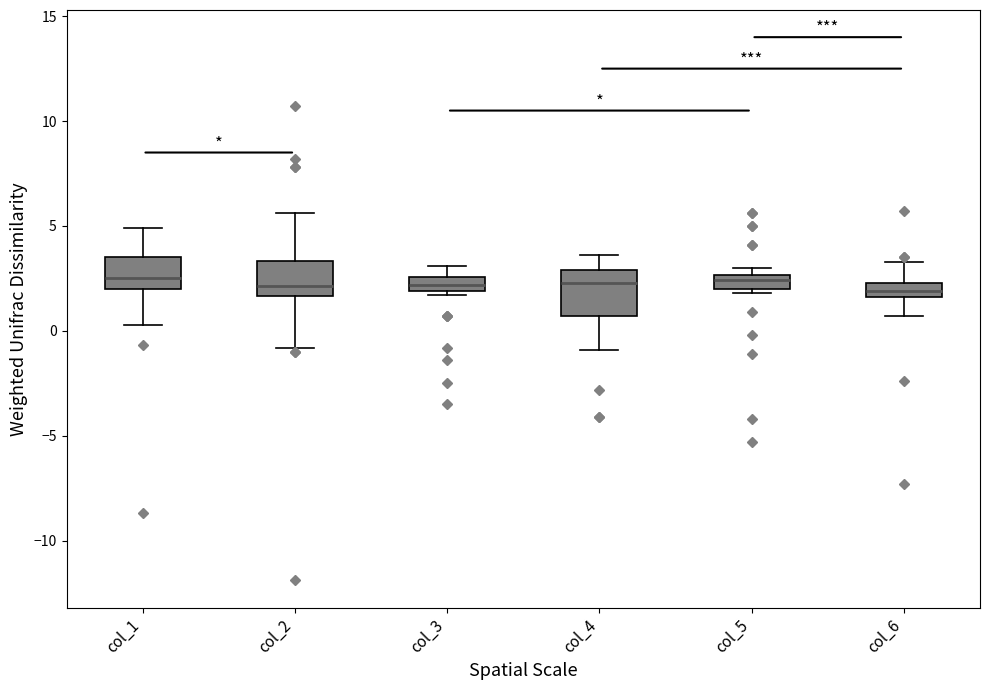

Comparing the boxes themselves (not the whiskers), which one is the tallest?

col_4